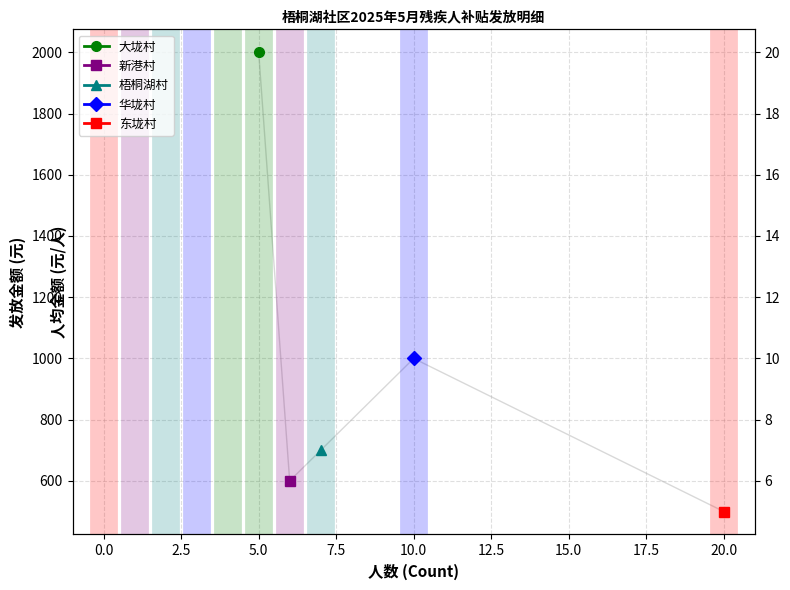

What are all the series names shown in the legend?

大垅村, 新港村, 梧桐湖村, 华垅村, 东垅村